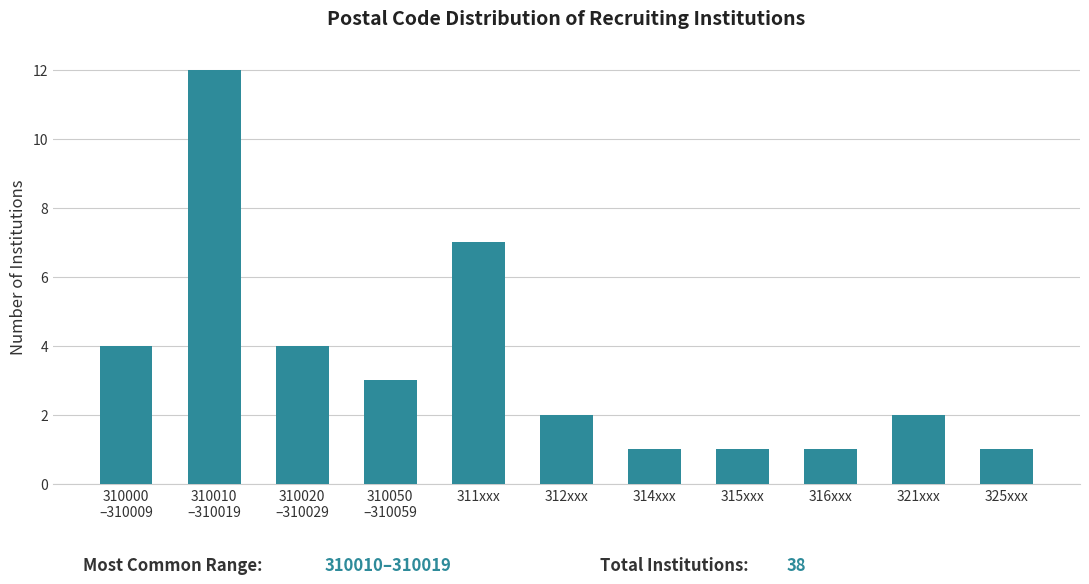

Reading right to left, what are all the values shown in this chart?

1	2	1	1	1	2	7	3	4	12	4